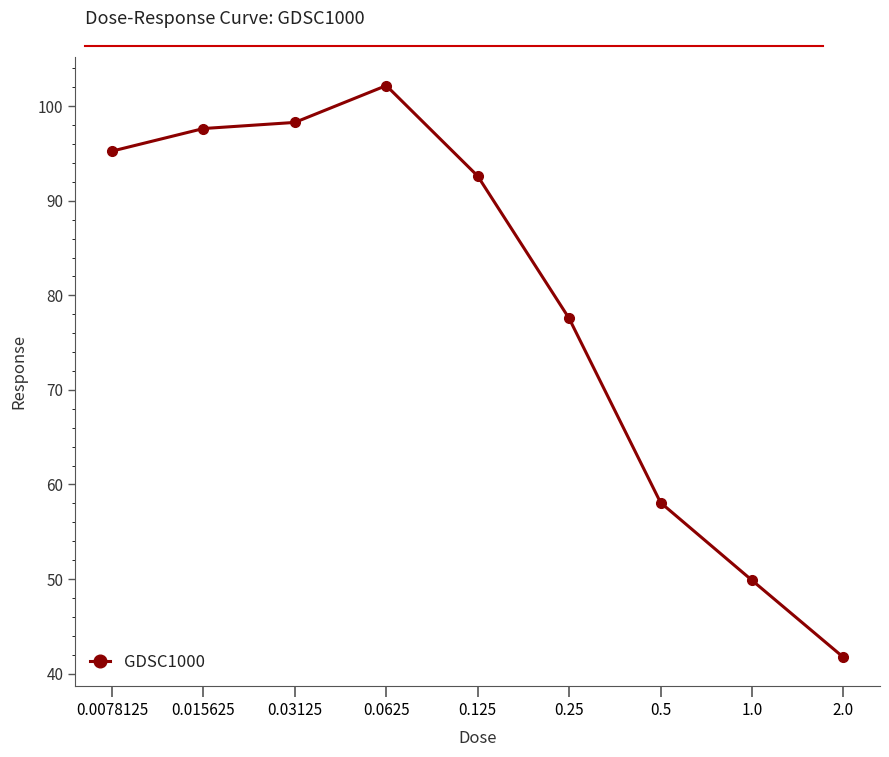

Rank the categories by value from lowest to highest.

2.0, 1.0, 0.5, 0.25, 0.125, 0.0078125, 0.015625, 0.03125, 0.0625